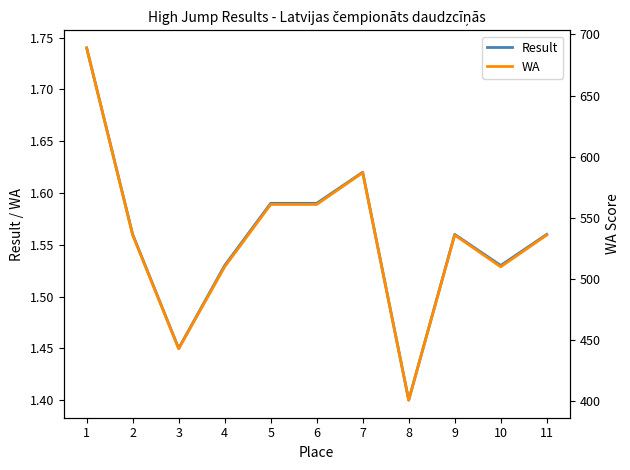

What is the value of the WA point at the 7th from the left?

587.0